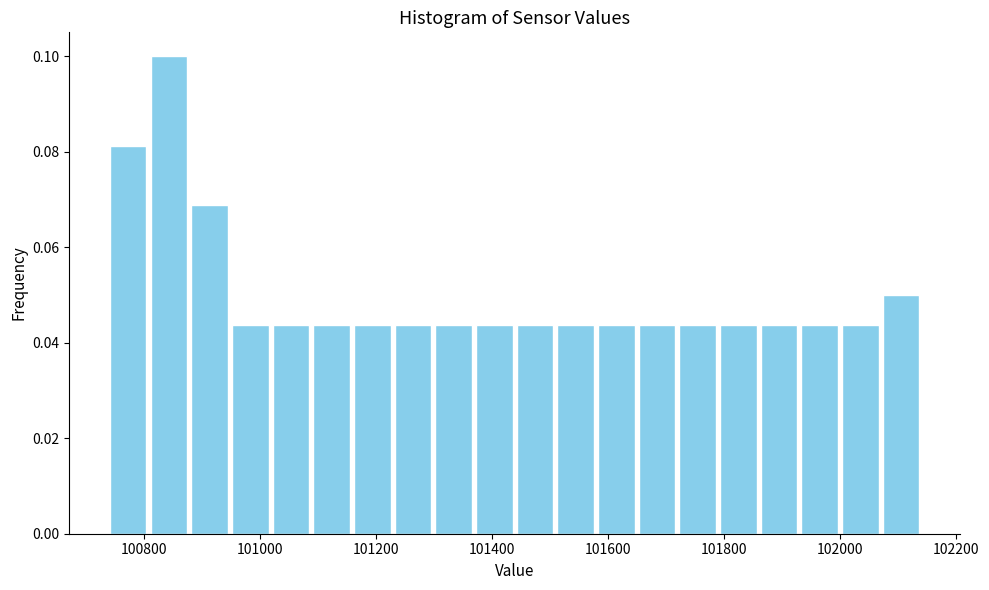

Read against the x-axis, roughly where is the centre of the tallest bar?

100840